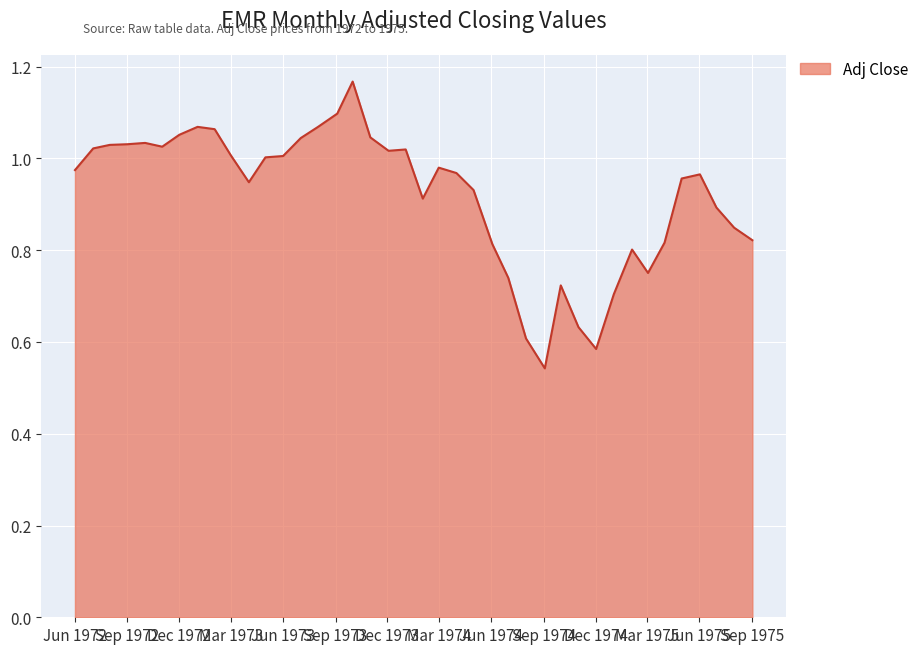

What is the sum of all values?

36.7